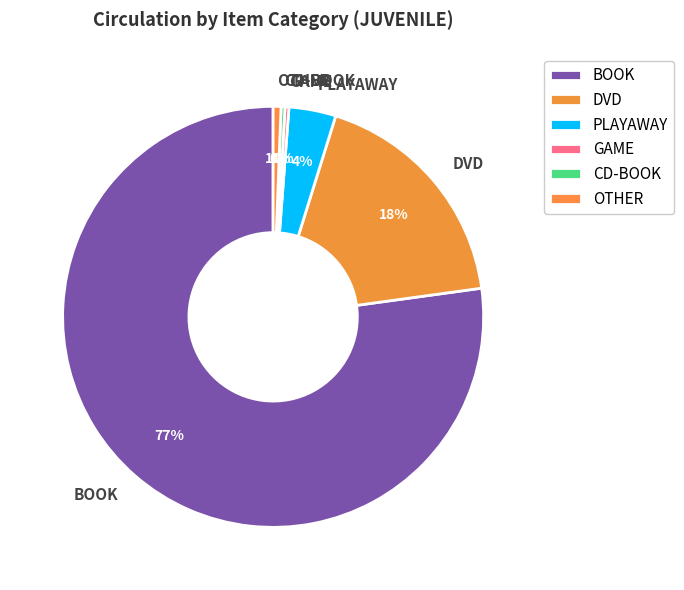

Which has a higher value, OTHER or PLAYAWAY?

PLAYAWAY